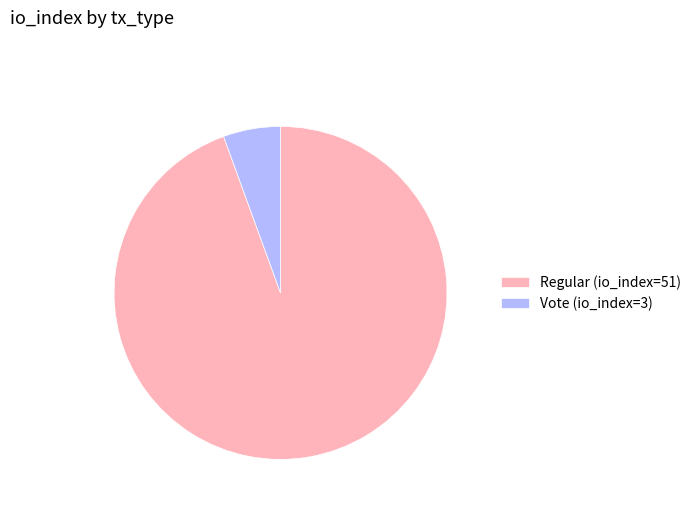

How many slices are in this pie chart?

2